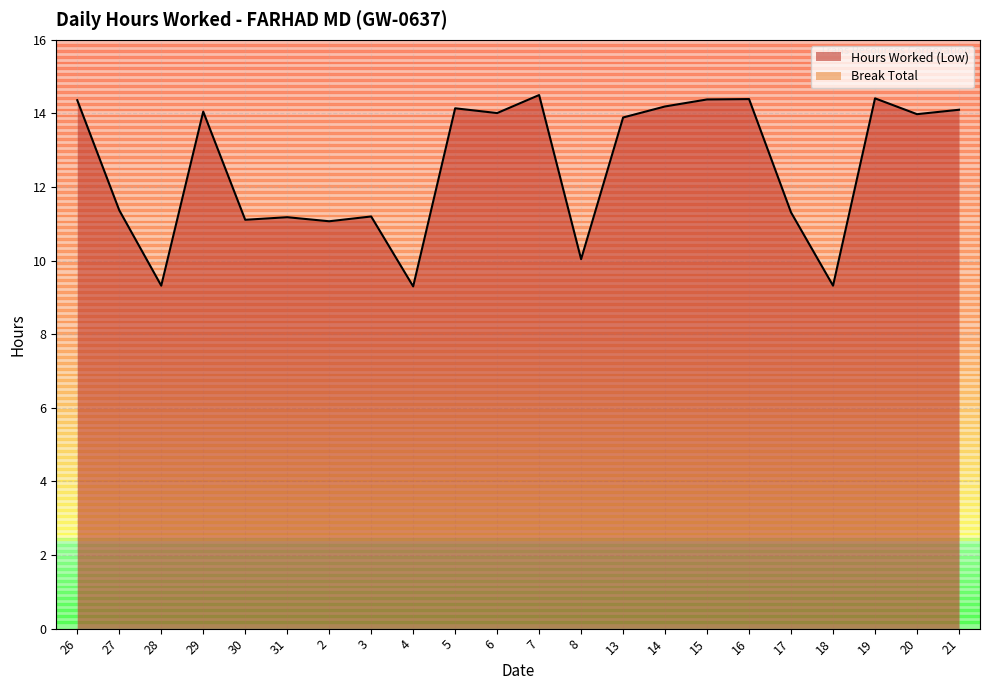

What is the label of the 16th point from the right?

2